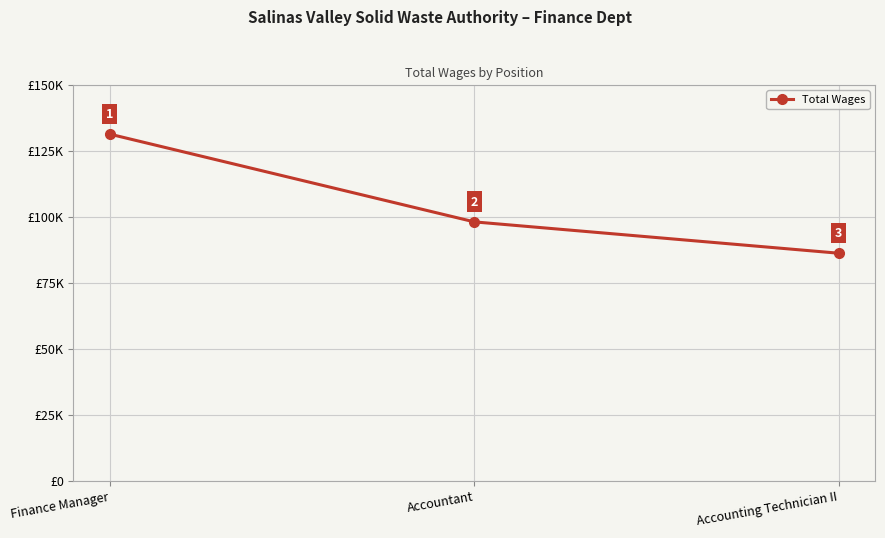

Reading left to right, extract all data points from this chart.

Finance Manager=131315	Accountant=98073	Accounting Technician II=86199